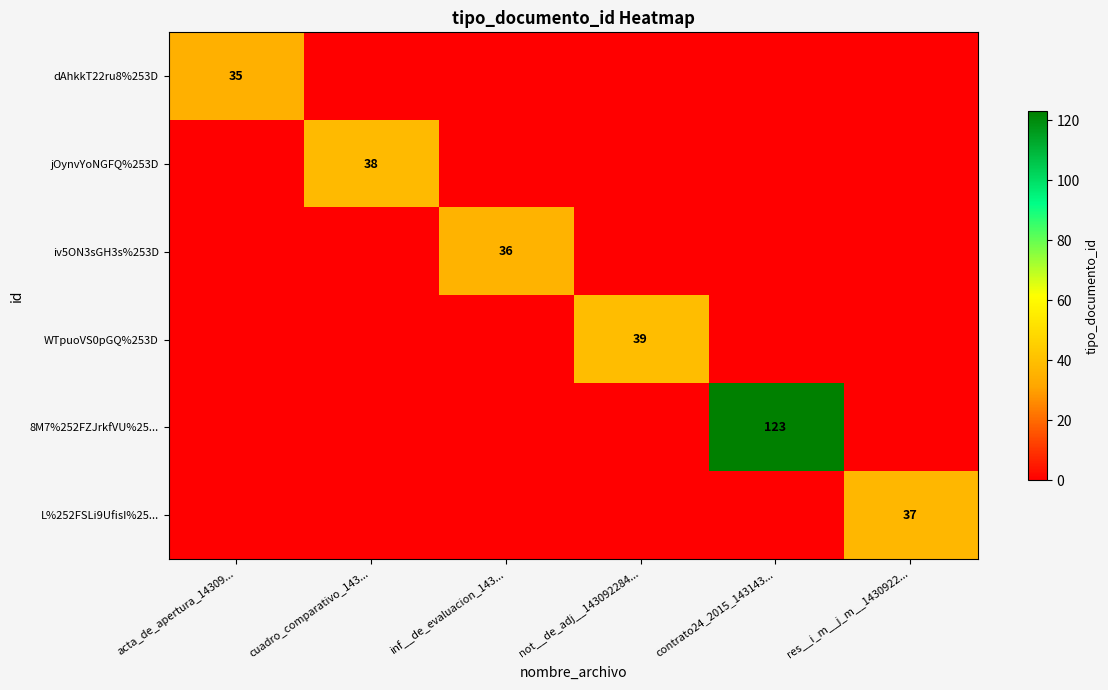

Which series has the largest total across all categories?

8M7%252FZJrkfVU%25...